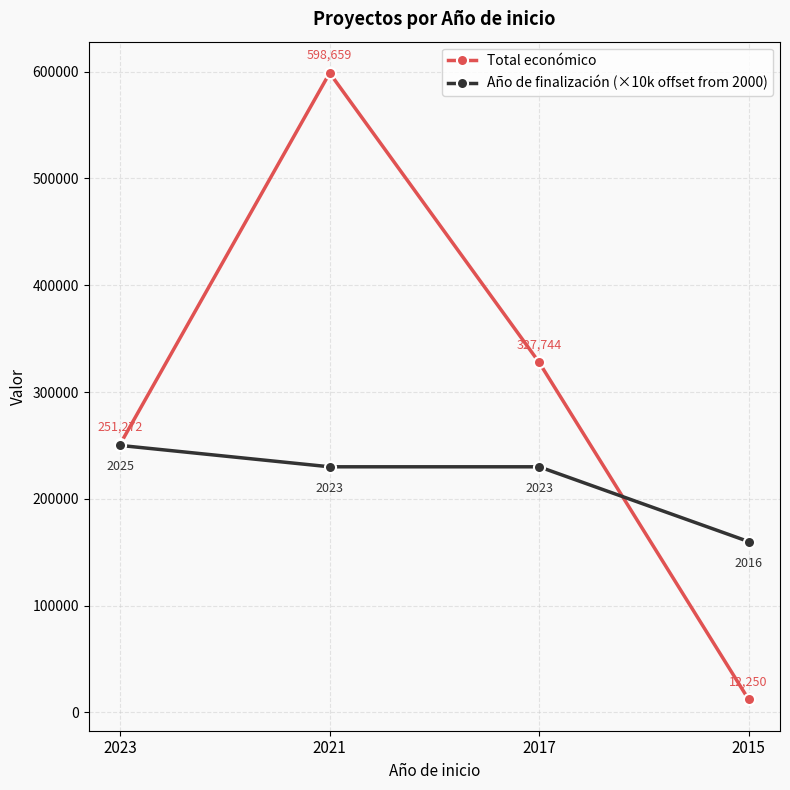

The Año de finalización (×10k offset from 2000) series shows 246957 at 2015. True or false?

False